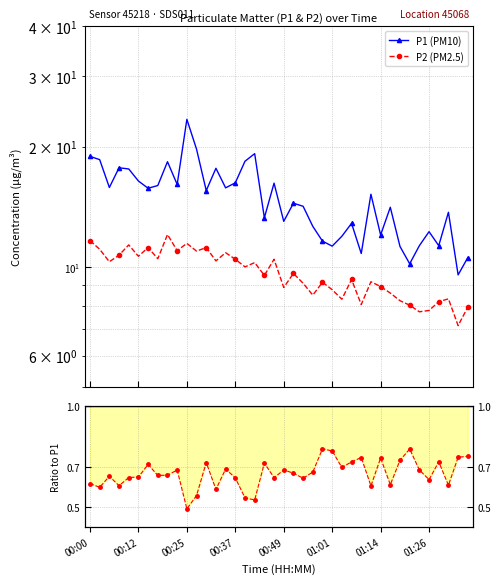

What is the average value of the P2 (PM2.5) series?

9.6